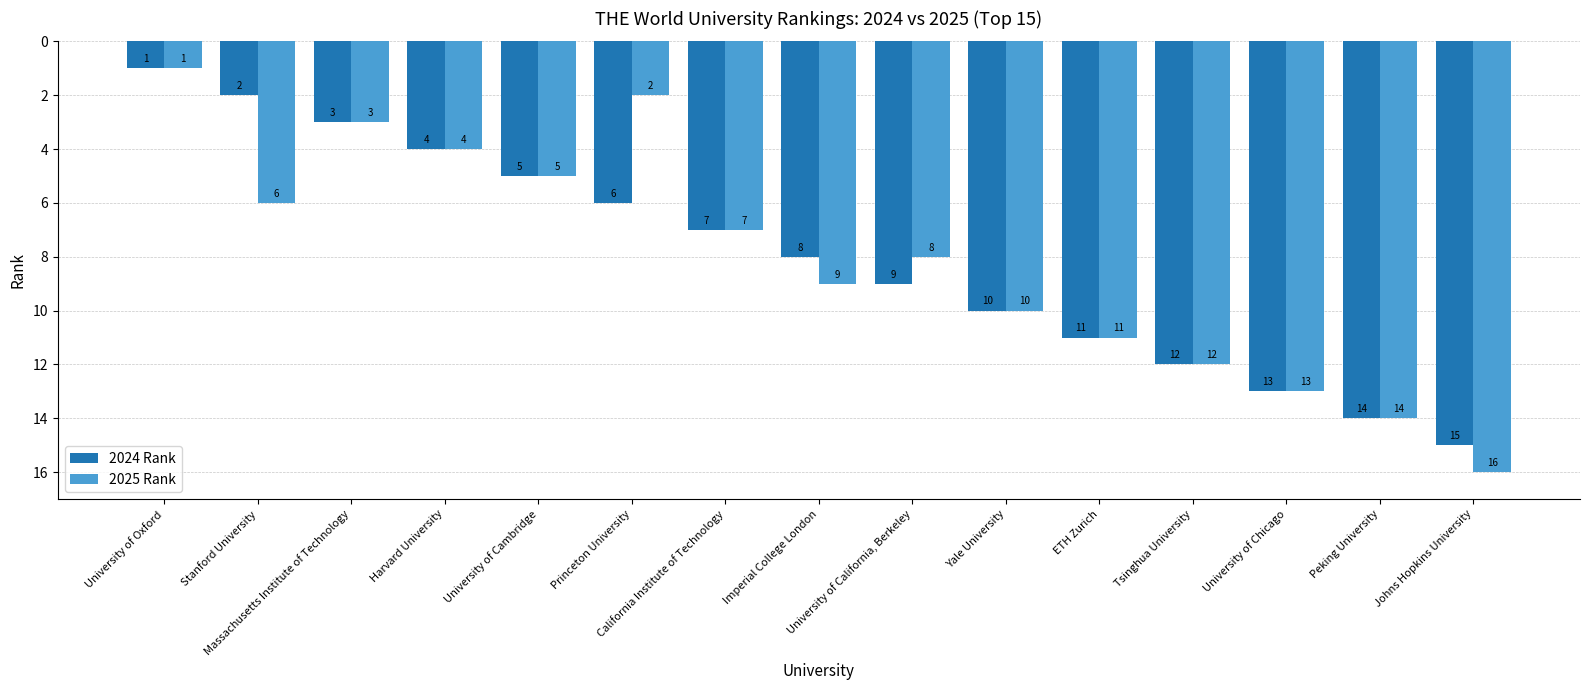

Where does the 2025 Rank series first go above 8?

Imperial College London